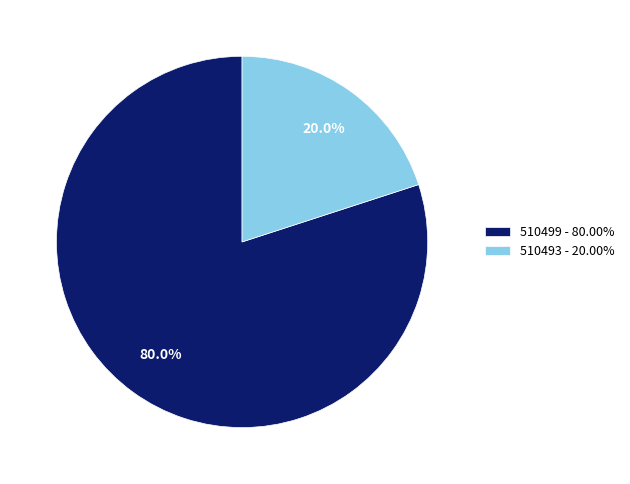

What percentage do 510493 - 20.00% and 510499 - 80.00% together represent?

100.0%